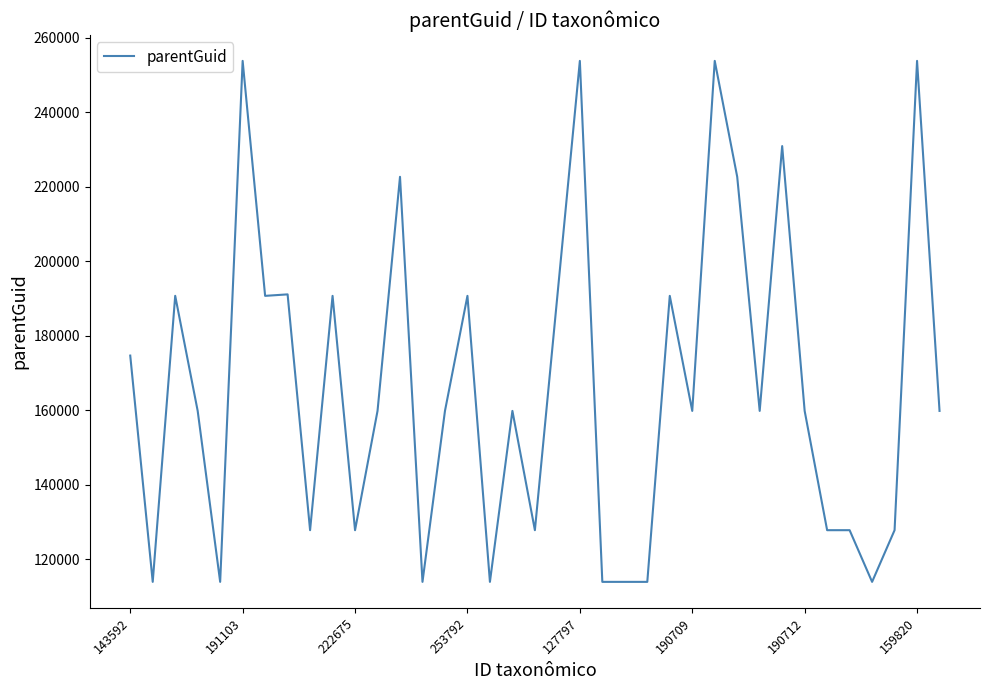

What is the maximum value shown in the chart?

253784